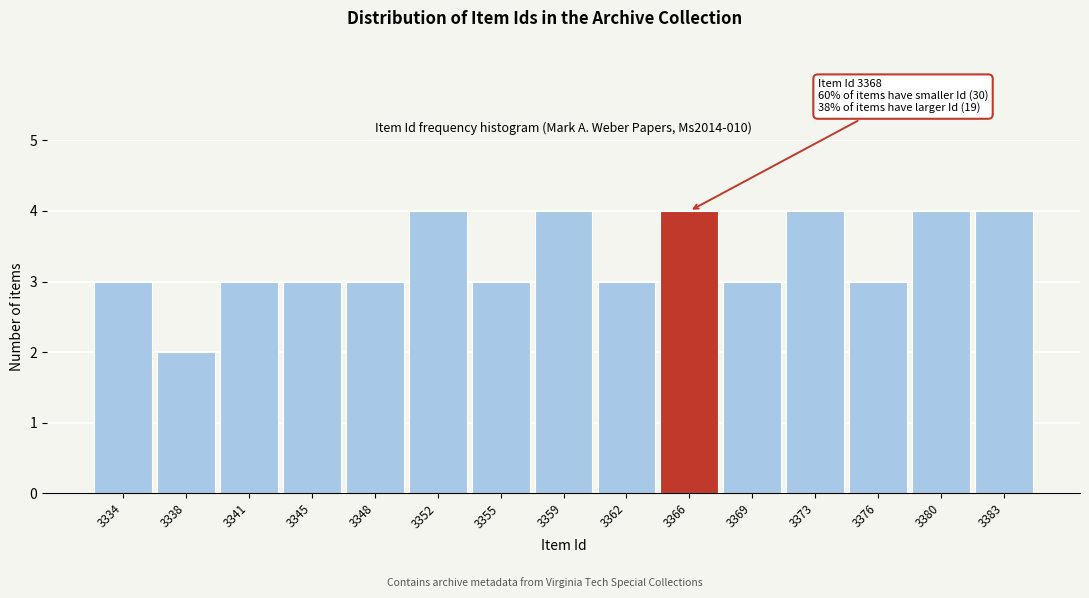

Reading left to right, transcribe all the data shown in this chart.

3	2	3	3	3	4	3	4	3	4	3	4	3	4	4